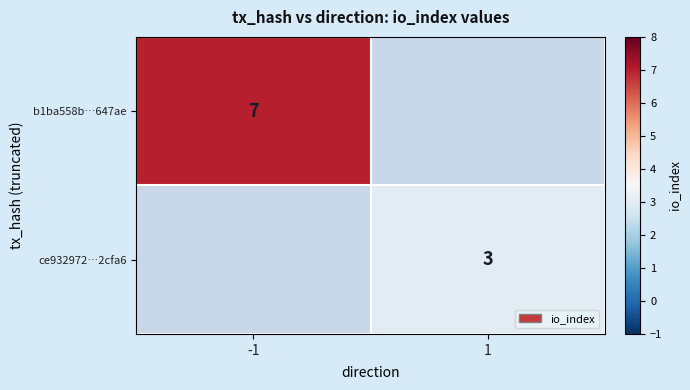

The ce932972…2cfa6 series shows 3 at 1. True or false?

True